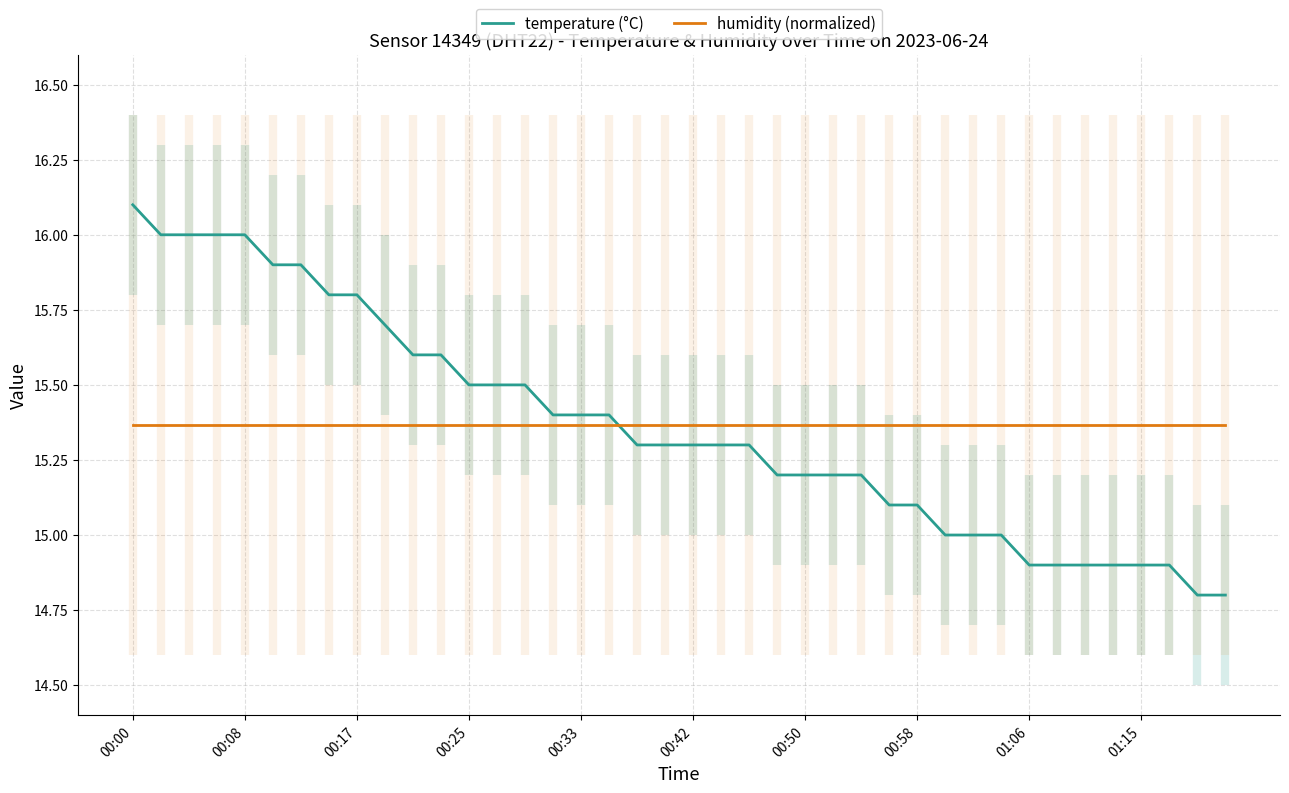

Is this an area chart (filled region under the line)?

No